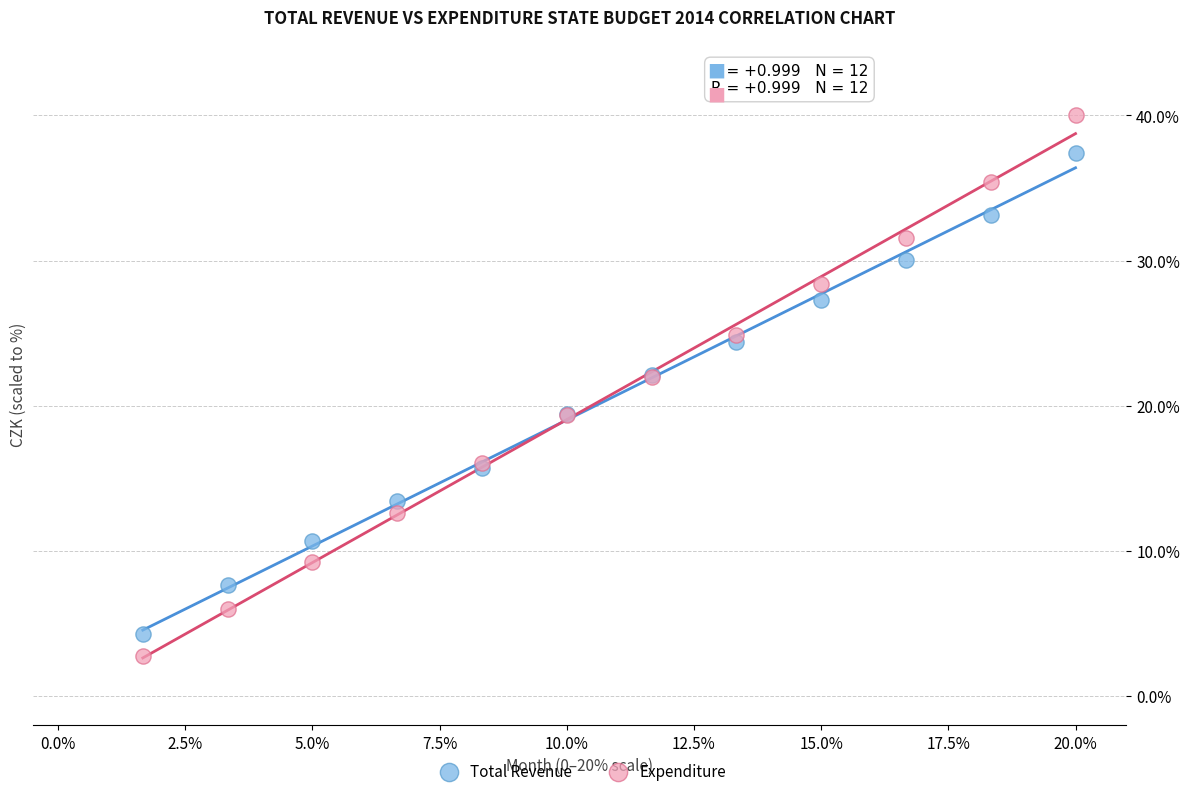

Which series contains the lowest Y value?

Expenditure